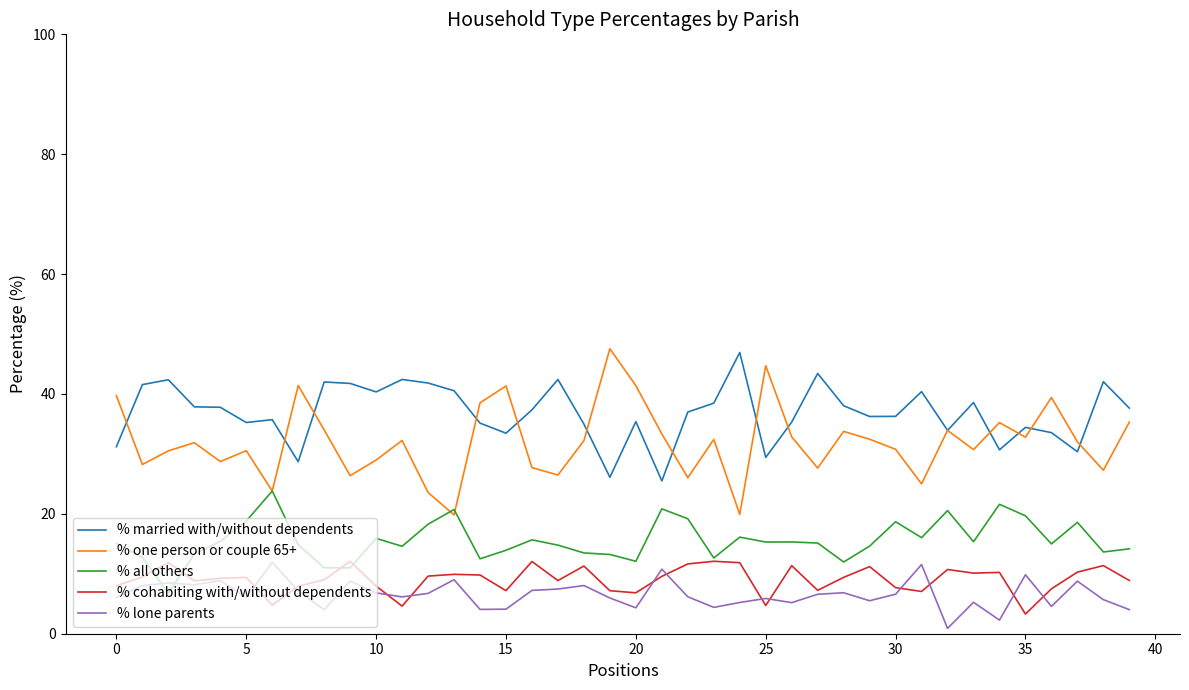

Which series has the largest total across all categories?

% married with/without dependents